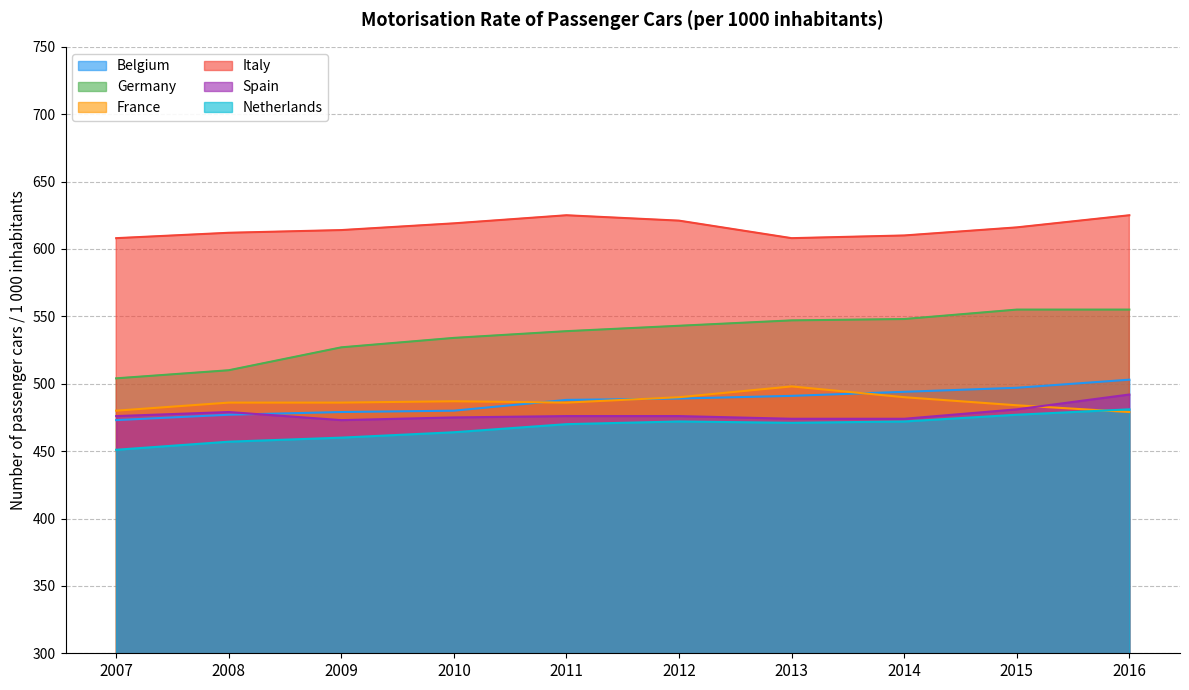

How many categories are shown in the chart?

10